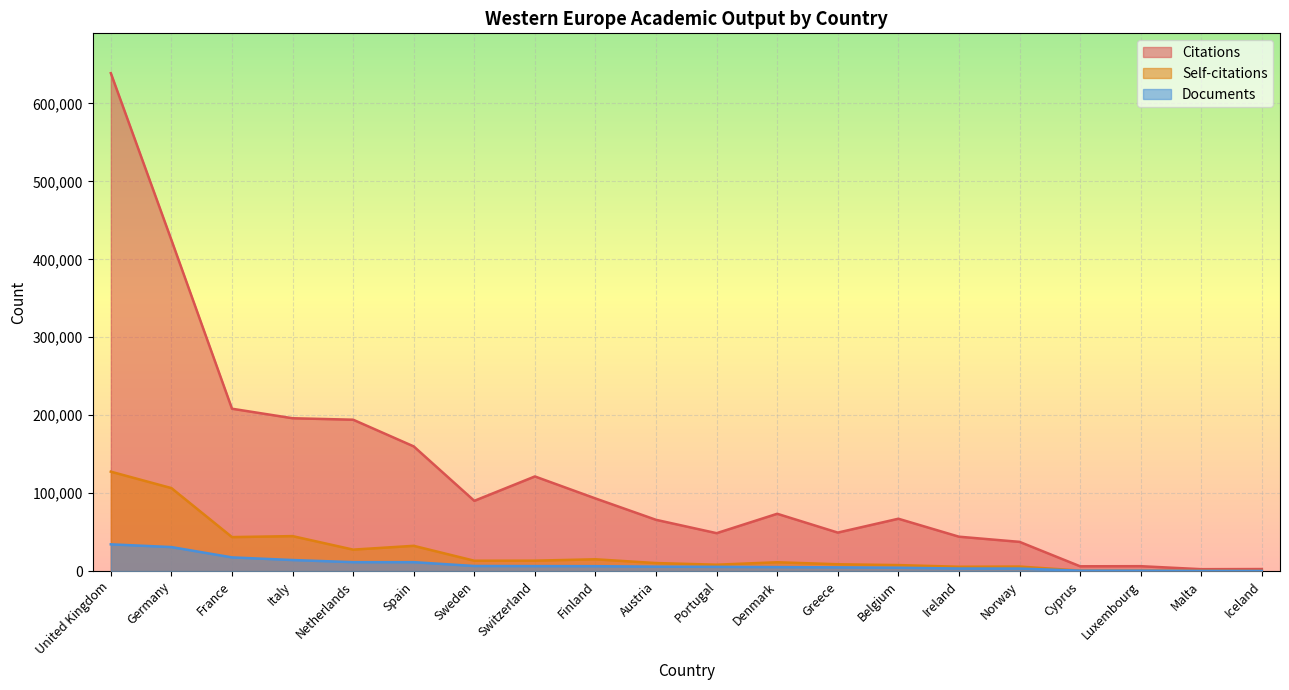

What is the label of the 18th point from the left?

Luxembourg